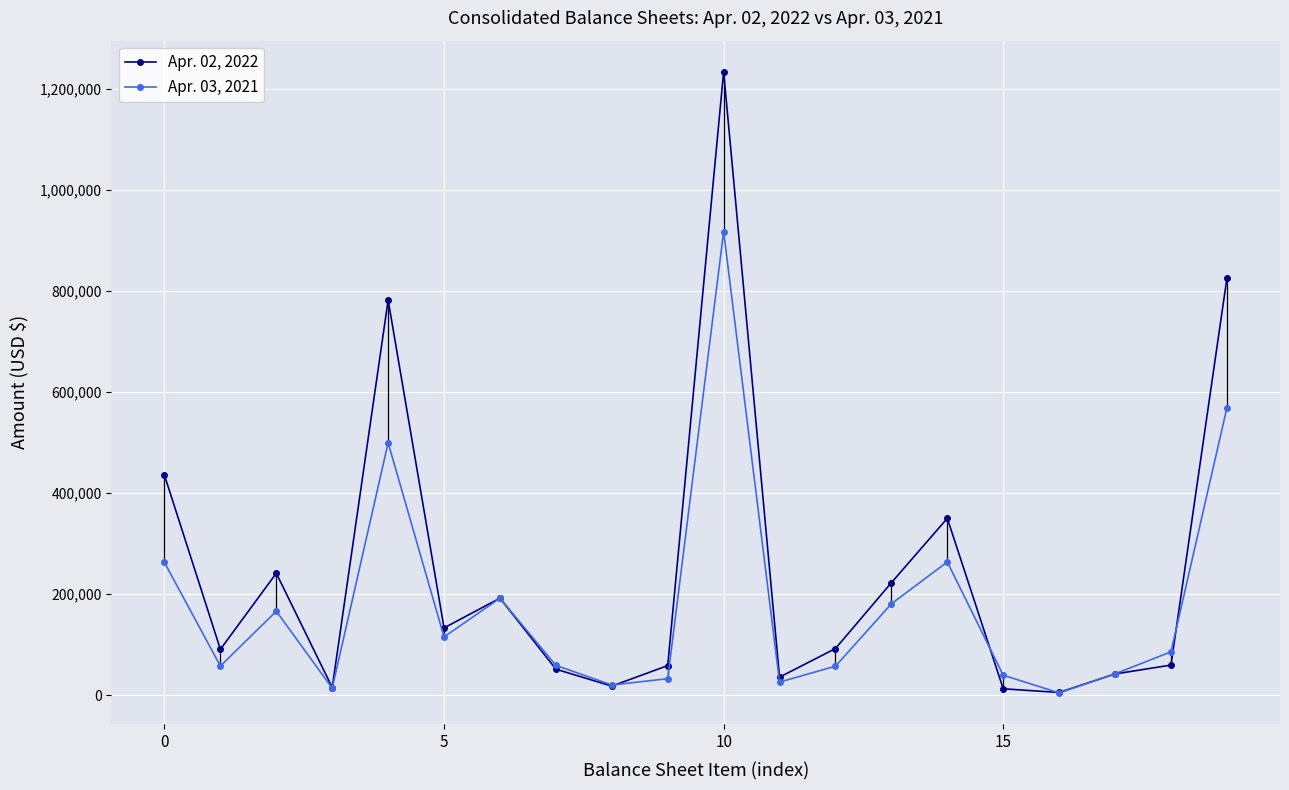

True or false: Apr. 03, 2021 has more than 2 points higher than both neighbors.

True